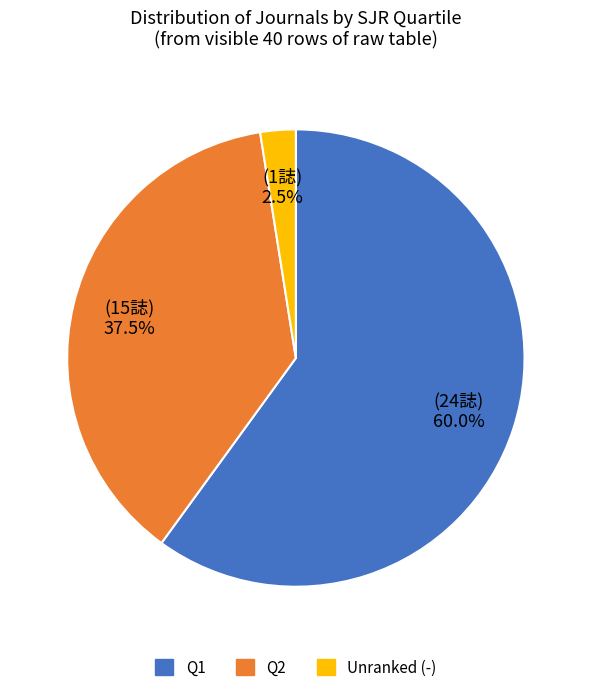

Is it true that Q2 is 17% of the pie?

False